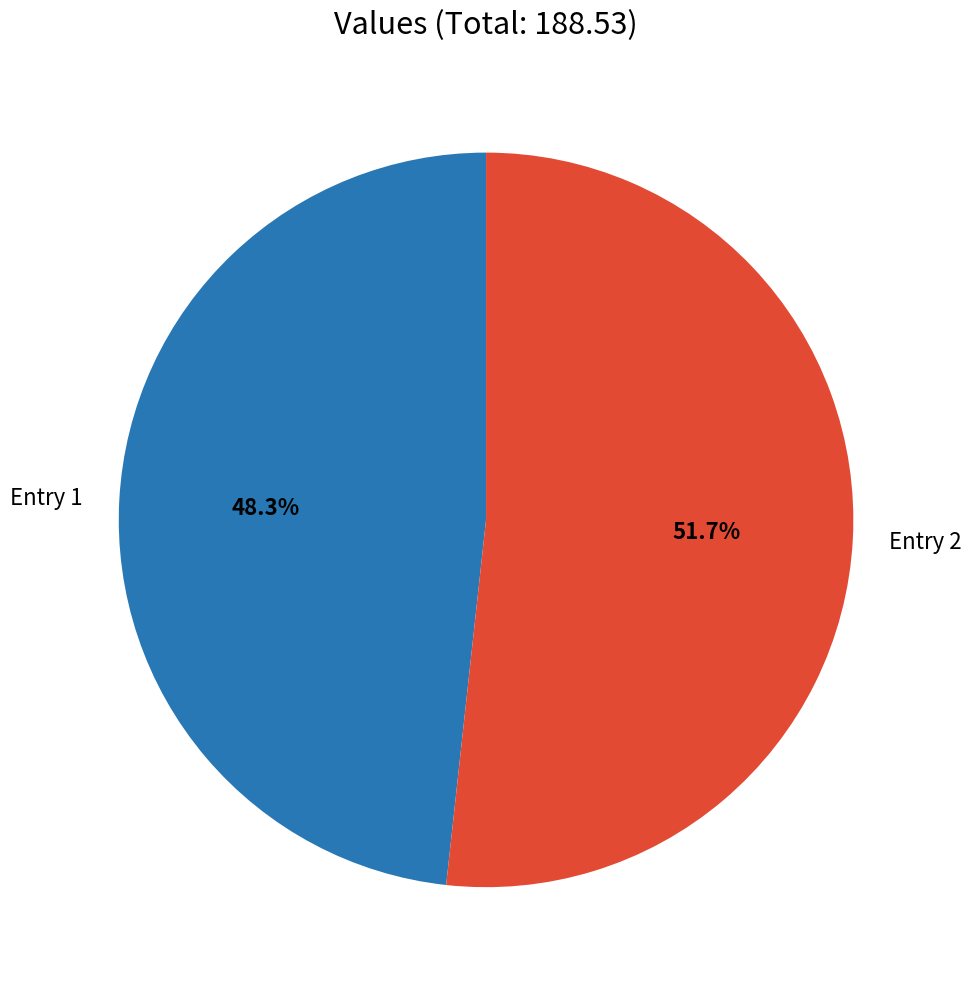

Rank the categories by value from highest to lowest.

Entry 2, Entry 1